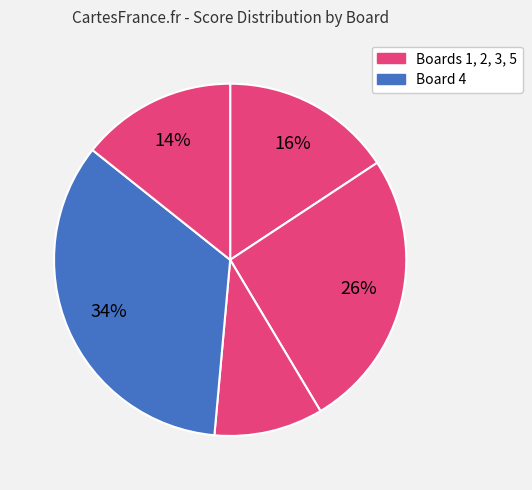

To the nearest percent, what is the average slice percentage?

20%